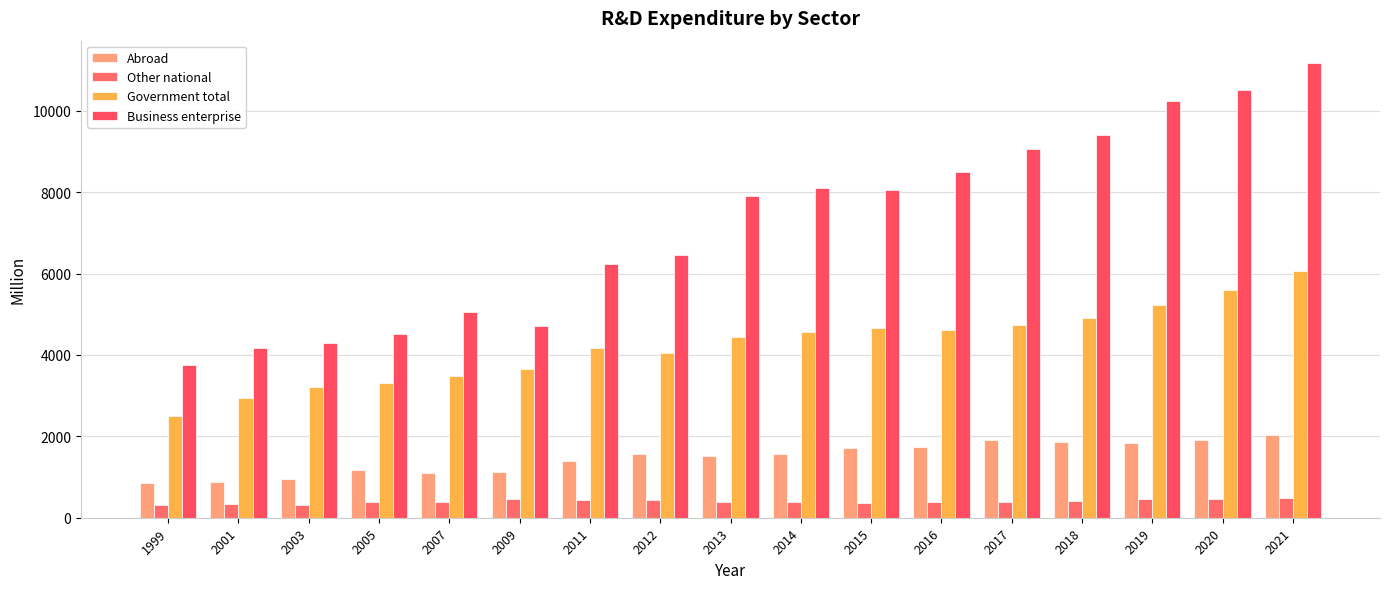

Which series has the largest total across all categories?

Business enterprise